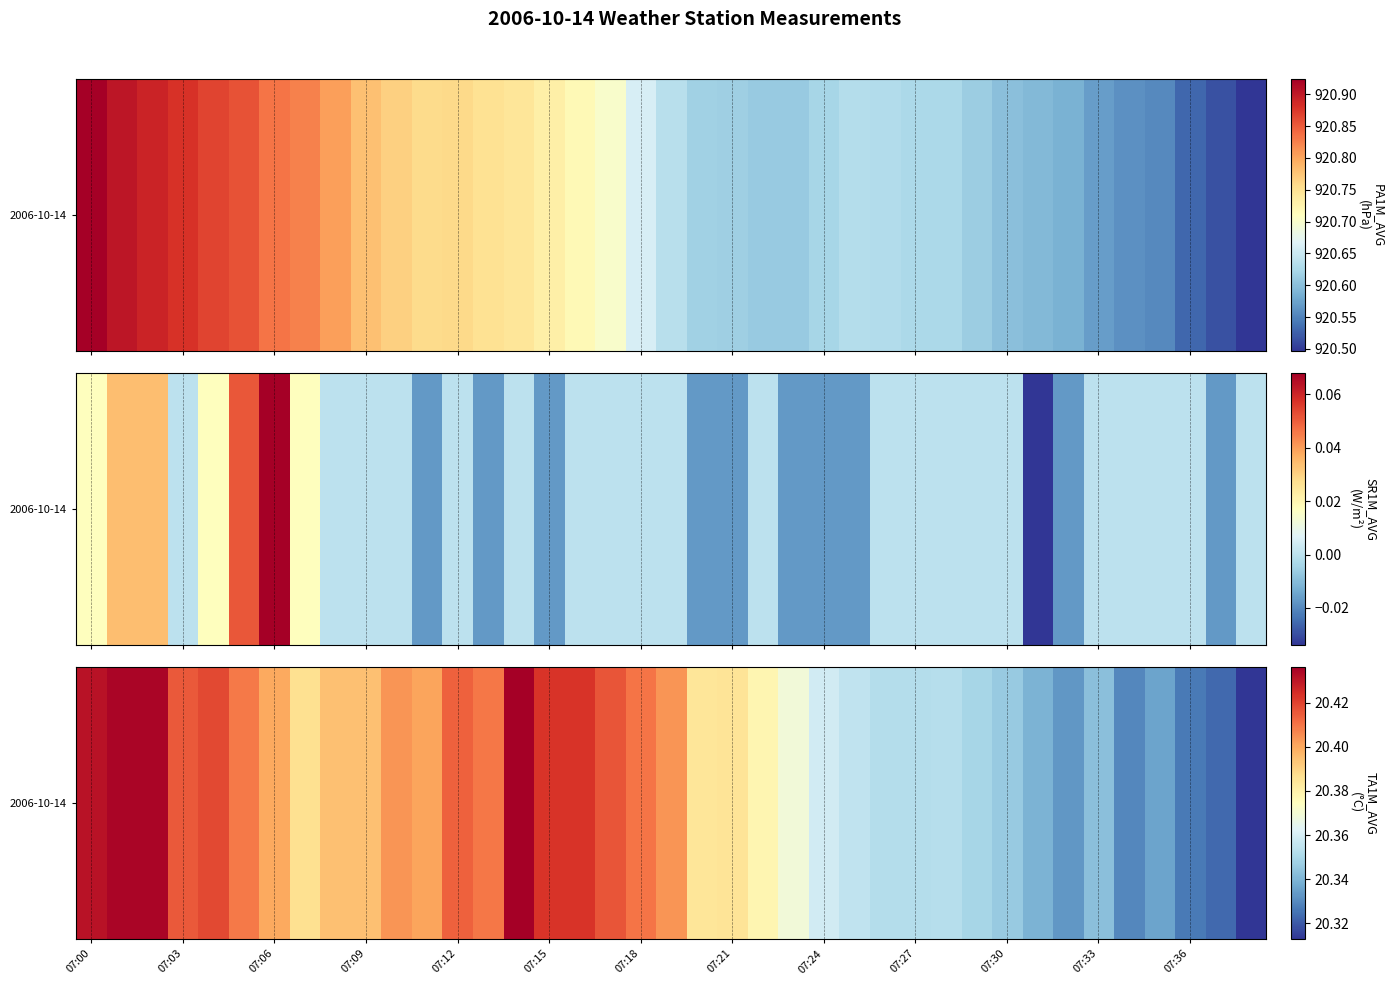

At which label is the value closest to 20?

38